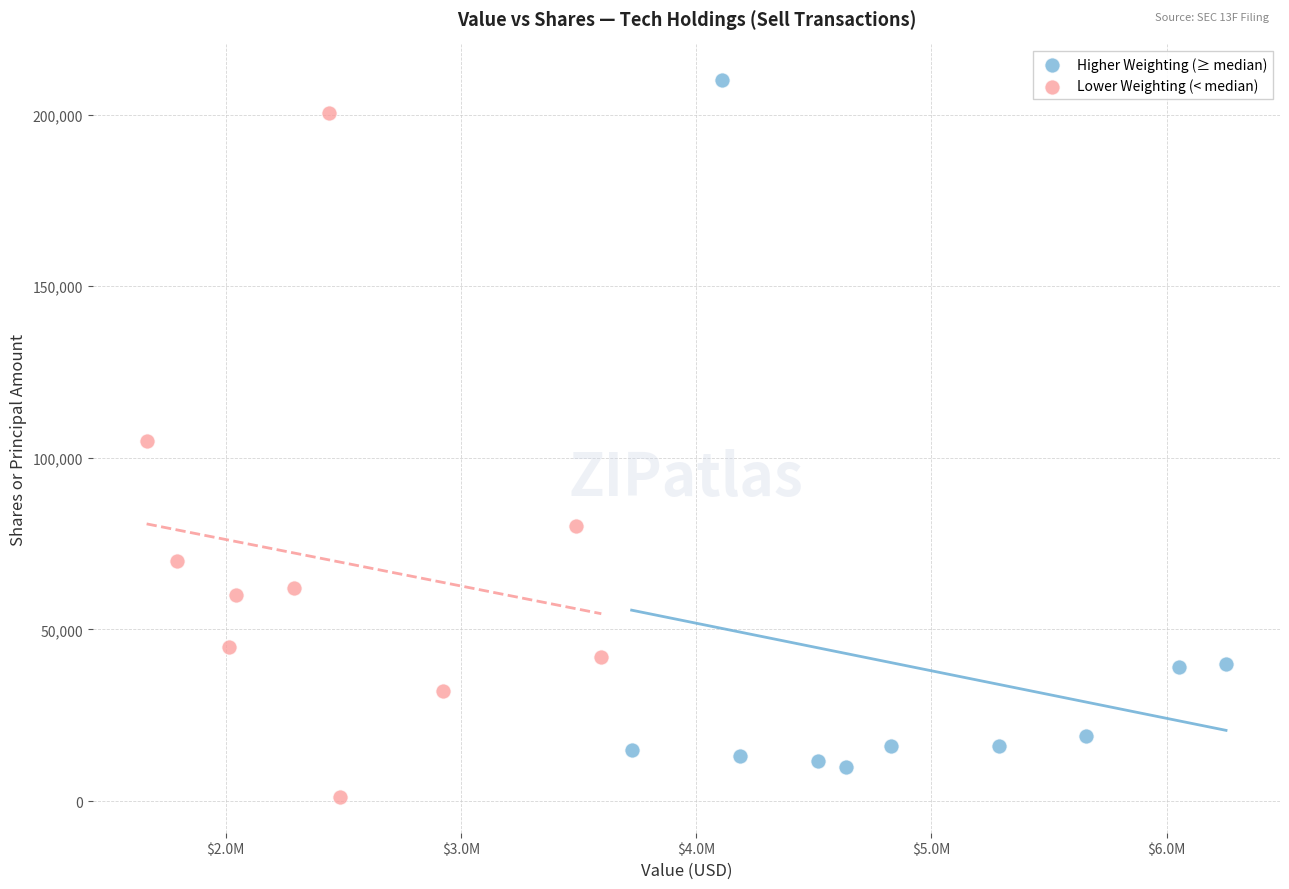

What are all the series names shown in the legend?

Higher Weighting (≥ median), Lower Weighting (< median)